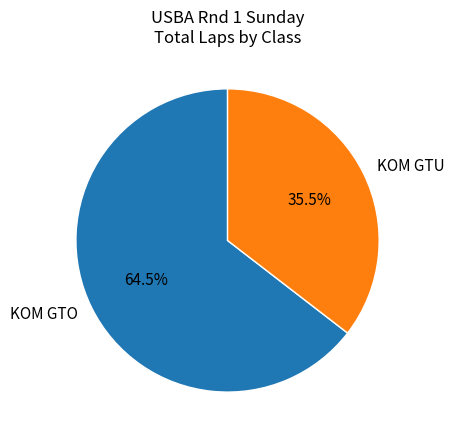

Do KOM GTU and KOM GTO together represent more than half of the pie?

Yes